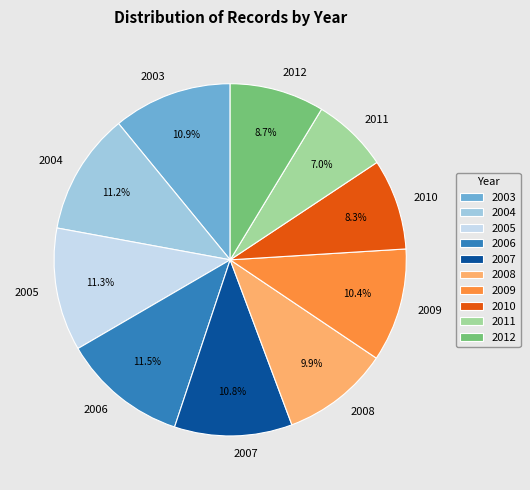

Approximately how many times larger is the value at 2005 compared to 2003?

1.0